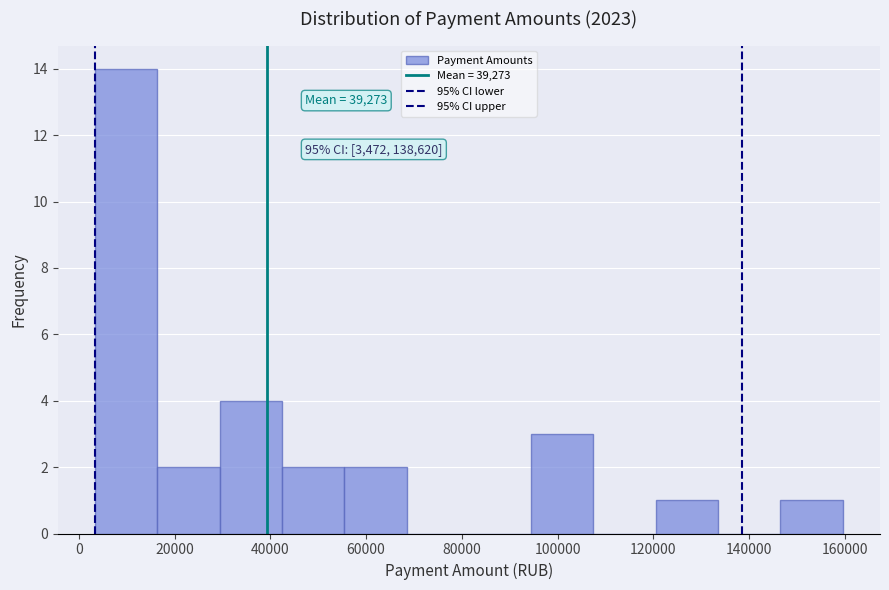

Which range on the x-axis has the tallest bar?

4000 to 16000